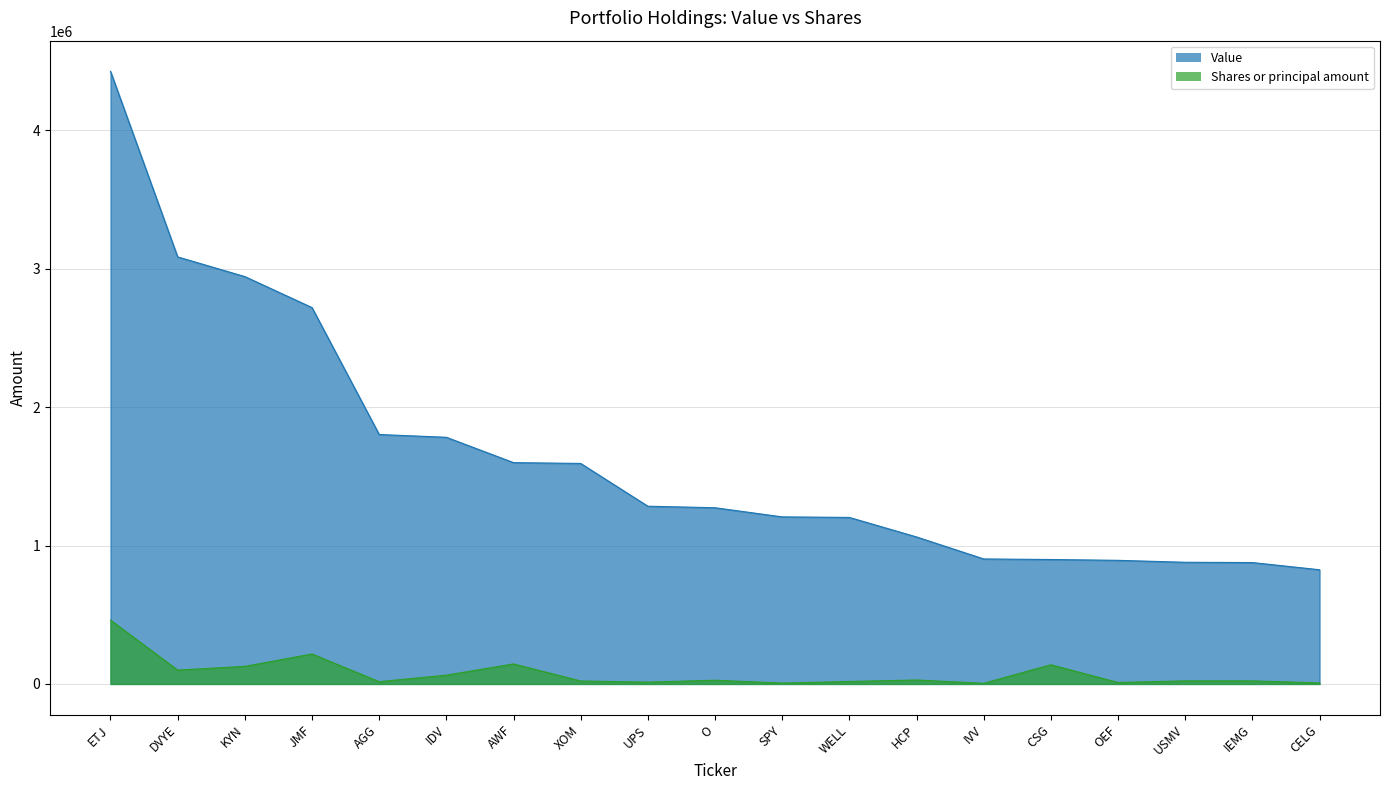

Is the value of Value at CELG greater than the value of Shares or principal amount at HCP?

Yes